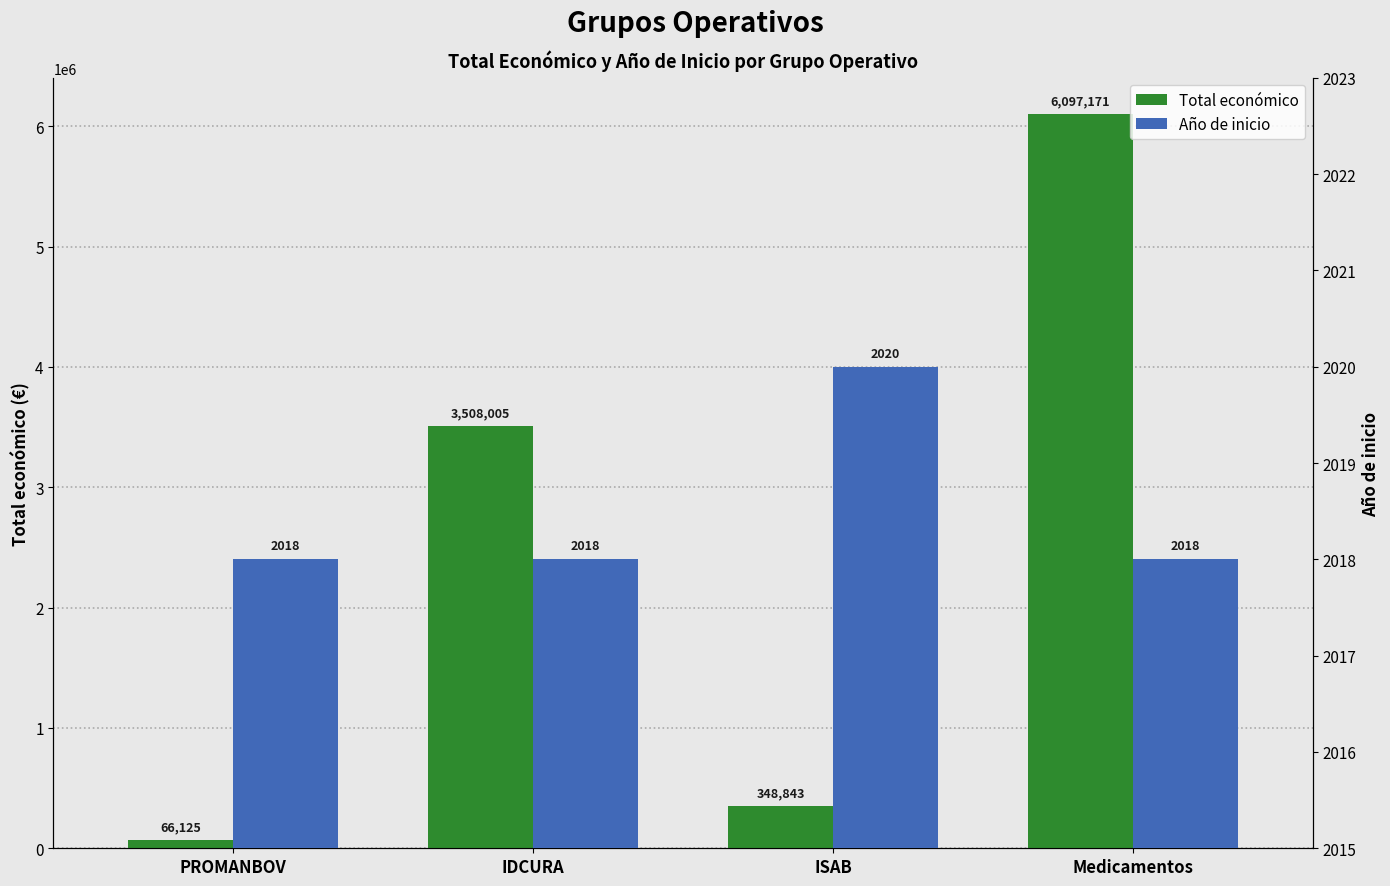

Reading right to left, transcribe all the data shown in this chart.

Total económico: Medicamentos=6097171	ISAB=348843	IDCURA=3508005	PROMANBOV=66125
Año de inicio: Medicamentos=2018	ISAB=2020	IDCURA=2018	PROMANBOV=2018